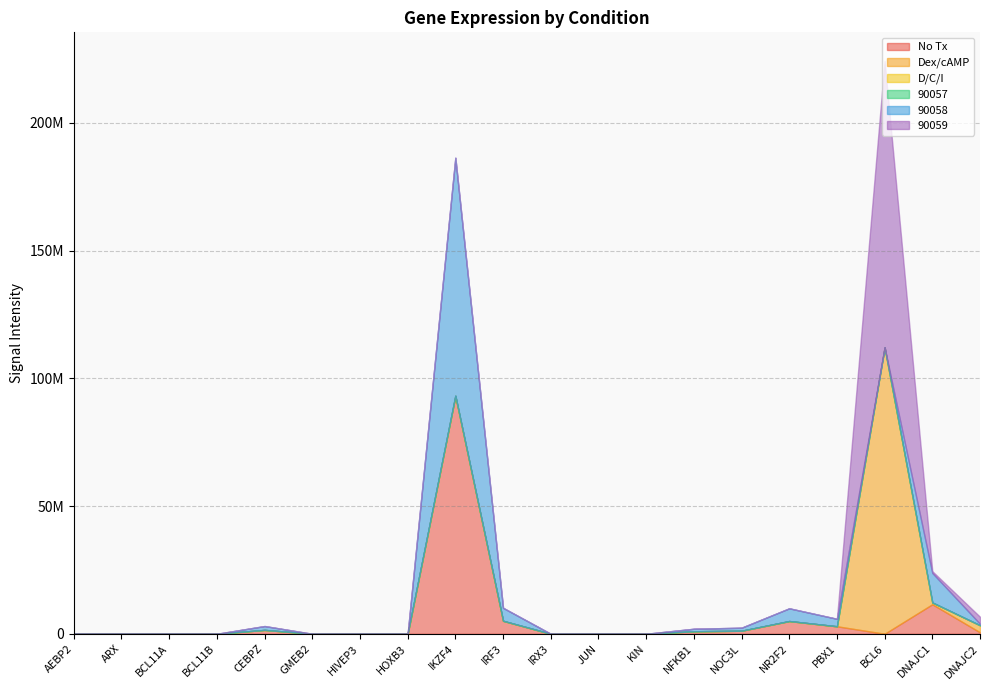

Which has a higher value, HIVEP3 or GMEB2?

HIVEP3